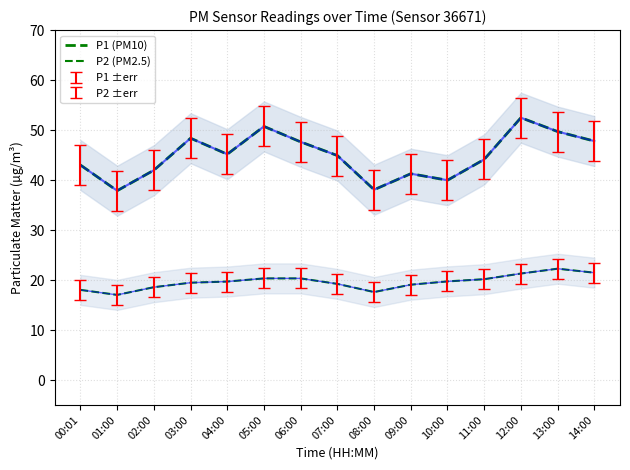

True or false: P1 (PM10) has a value of 38.1 at 08:00.

True